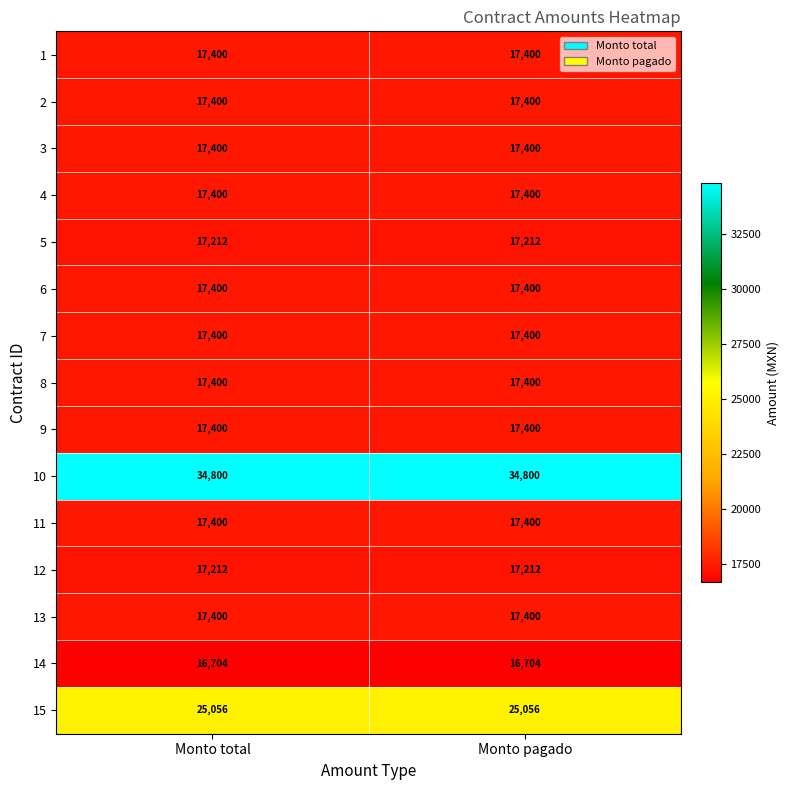

What is the sum of all 1 values?

34800